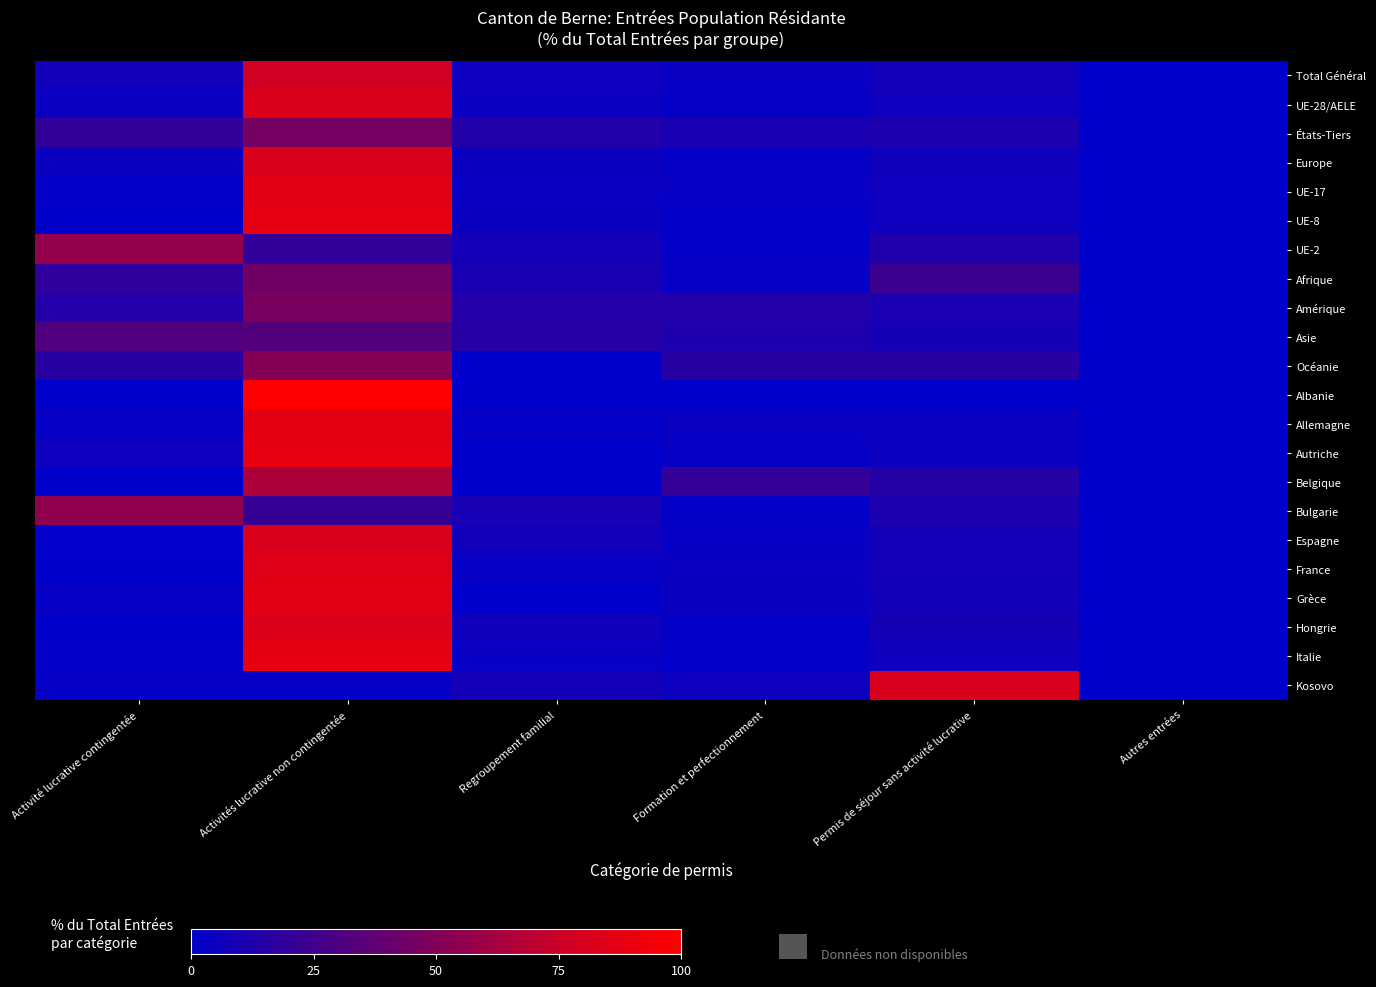

What is the maximum value shown in the chart?

100.0